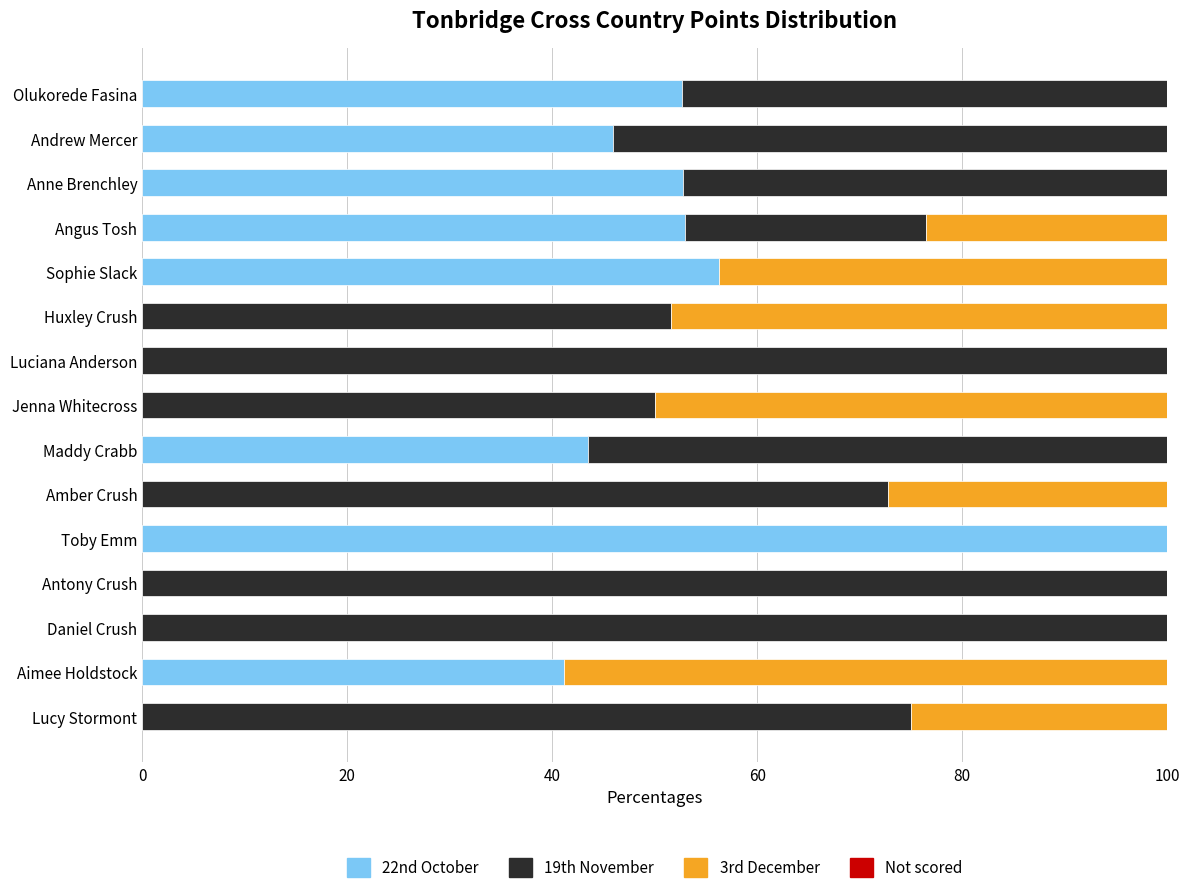

Which category has the highest value in the 22nd October series?

Toby Emm